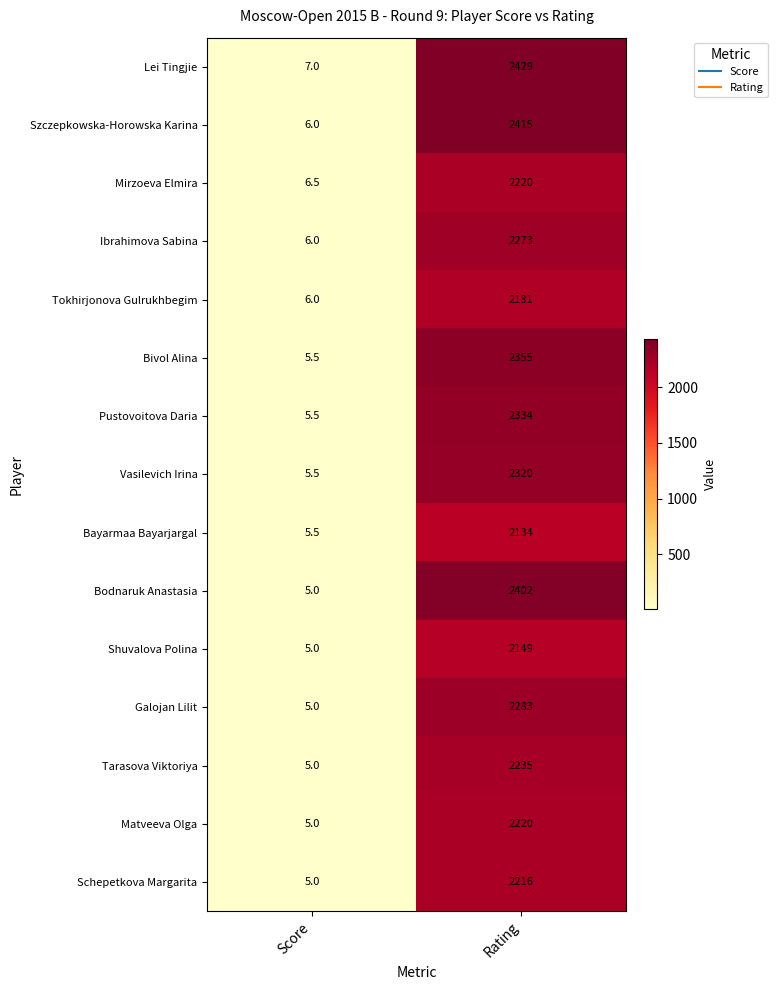

What is the sum of the Schepetkova Margarita values at Score and Rating?

2221.0